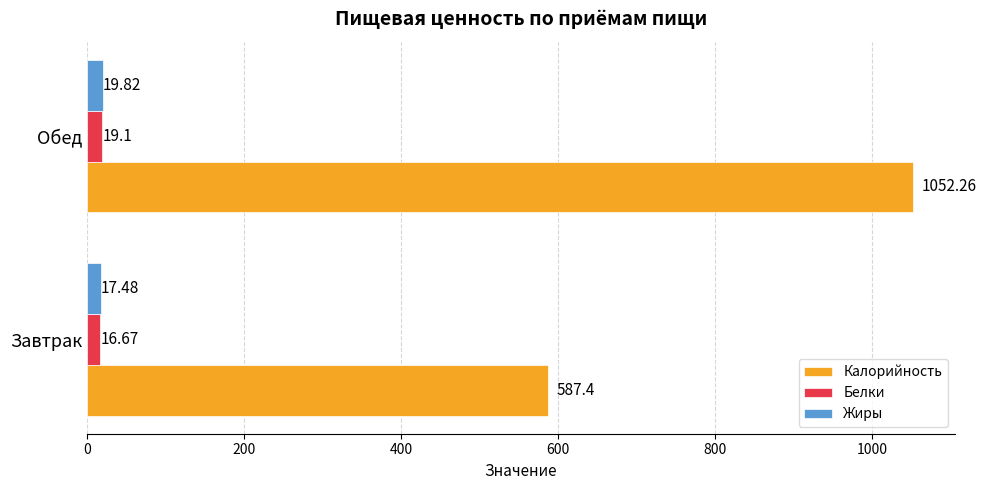

At which label is Белки closest to 17?

Завтрак